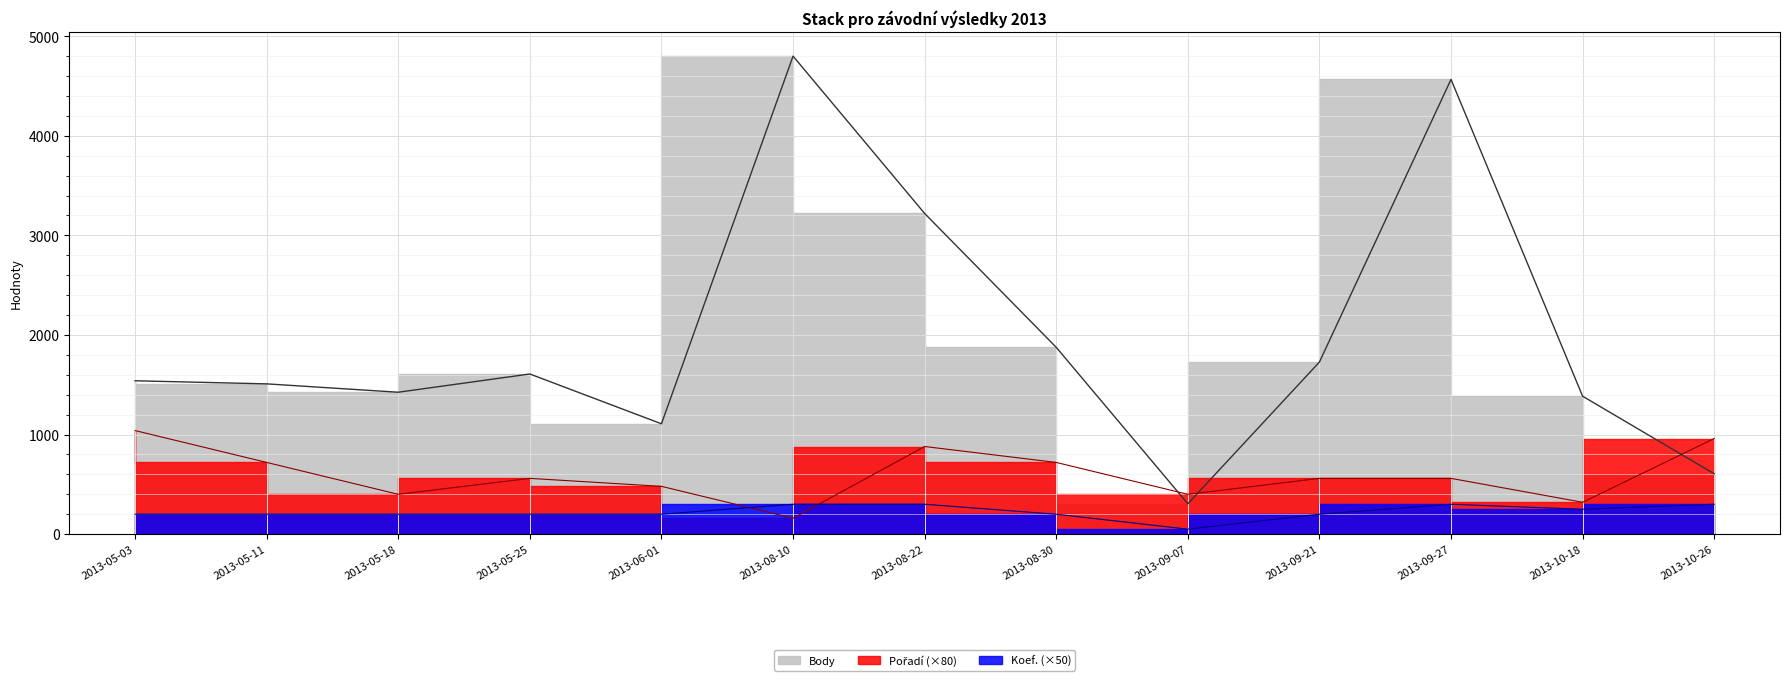

What is the label of the 12th point from the left?

2013-10-18